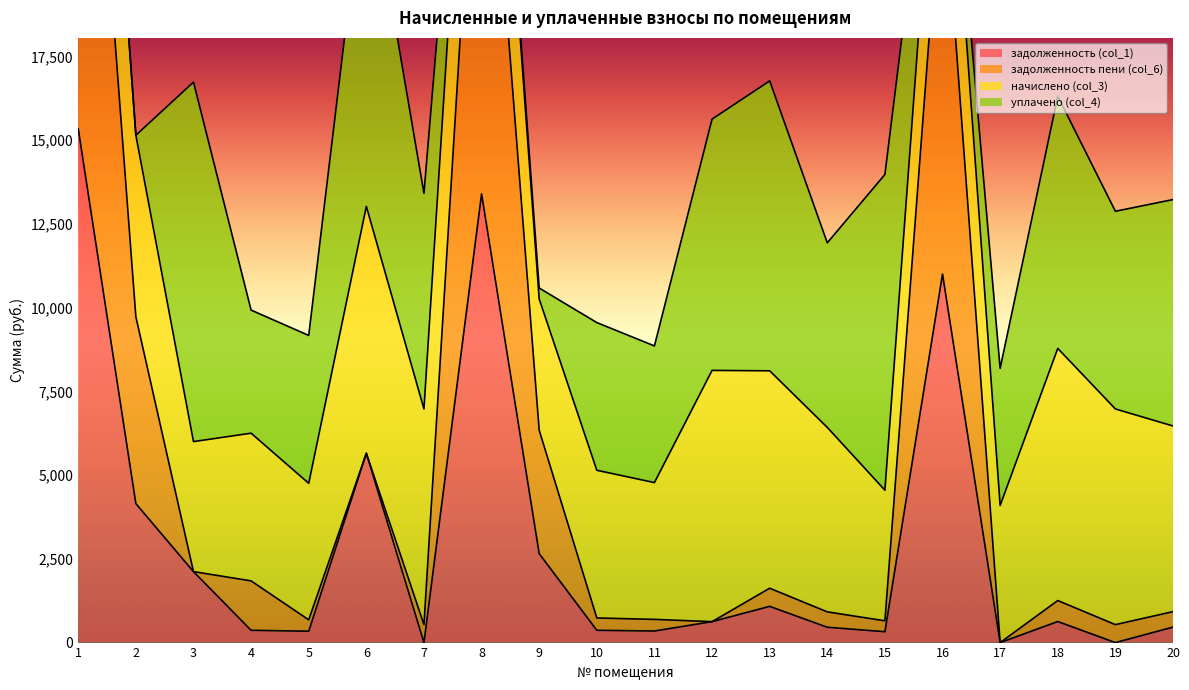

Which series has the widest spread of values?

задолженность пени (col_6)